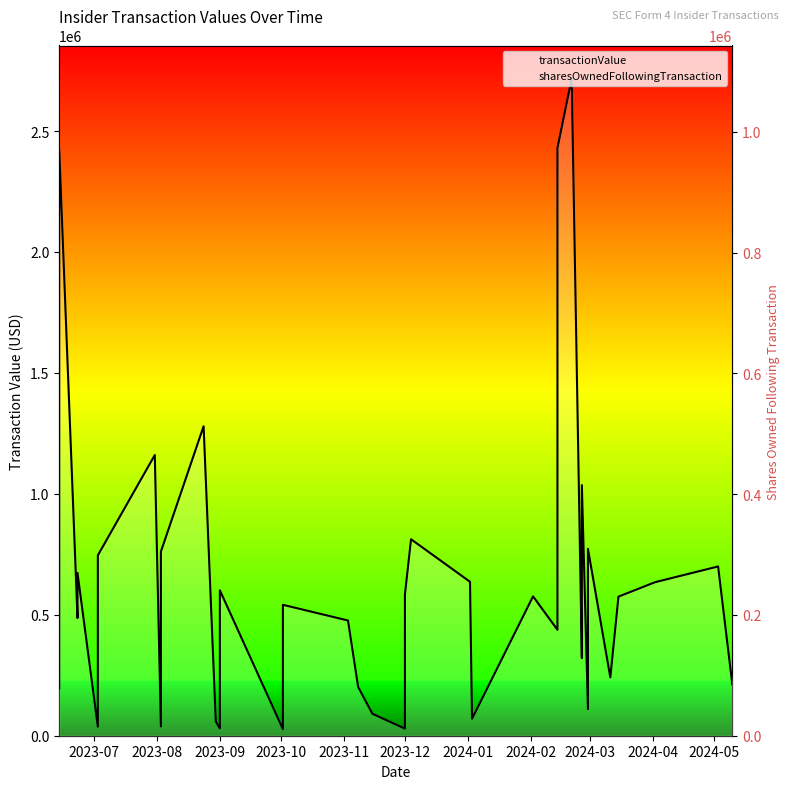

Is the value of sharesOwnedFollowingTransaction at 29 greater than the value of transactionValue at 2024-05?

No